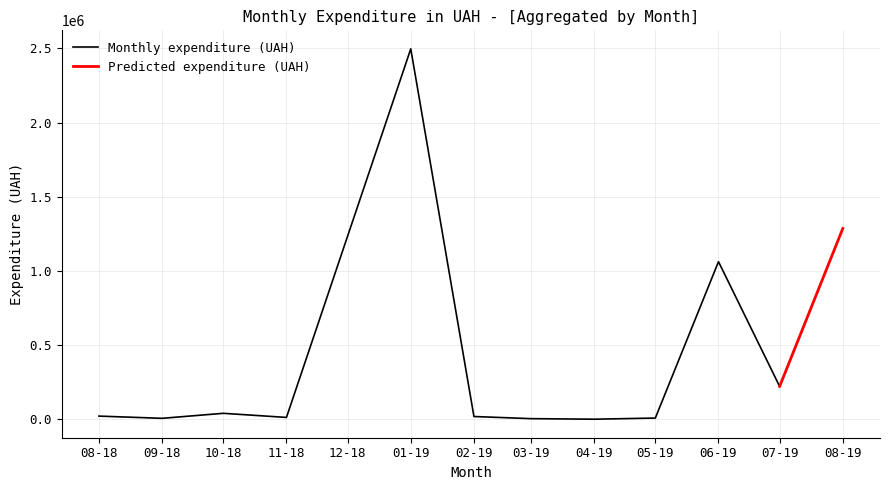

True or false: the data shows 692712.9 at 0.

False